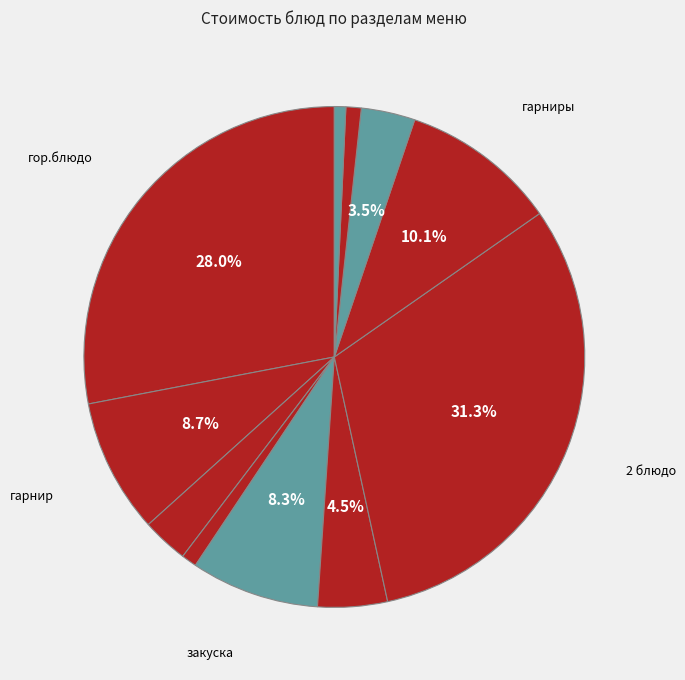

How many slices are in this pie chart?

11